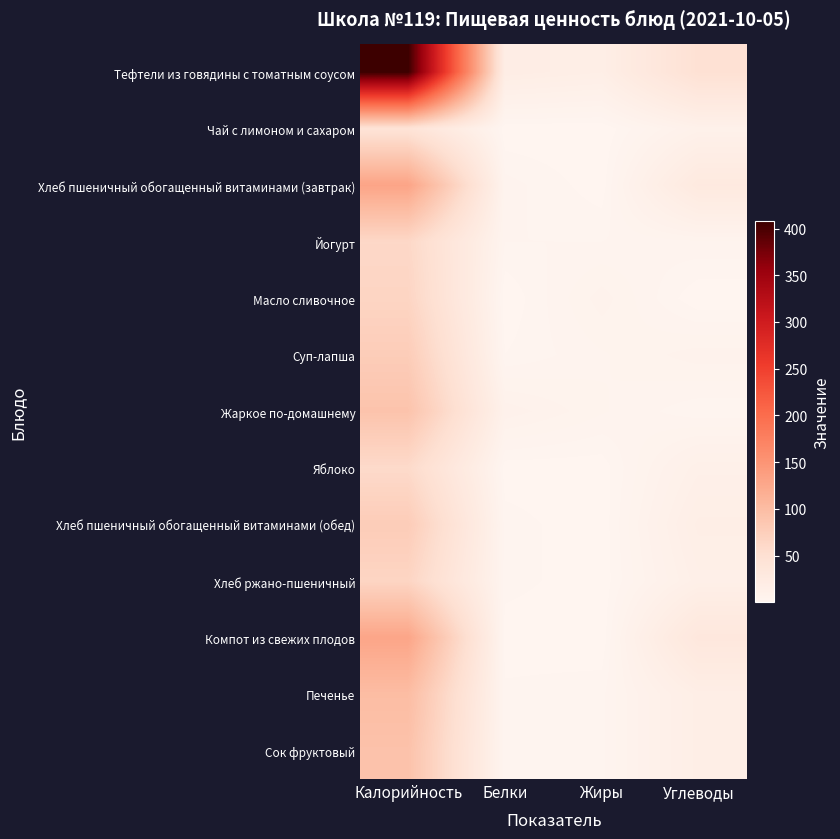

At which category is the sum across all series the highest?

Калорийность